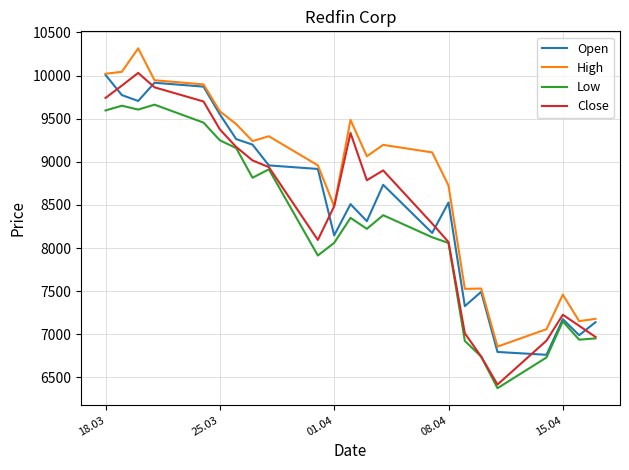

True or false: High and Low cross at least once.

False